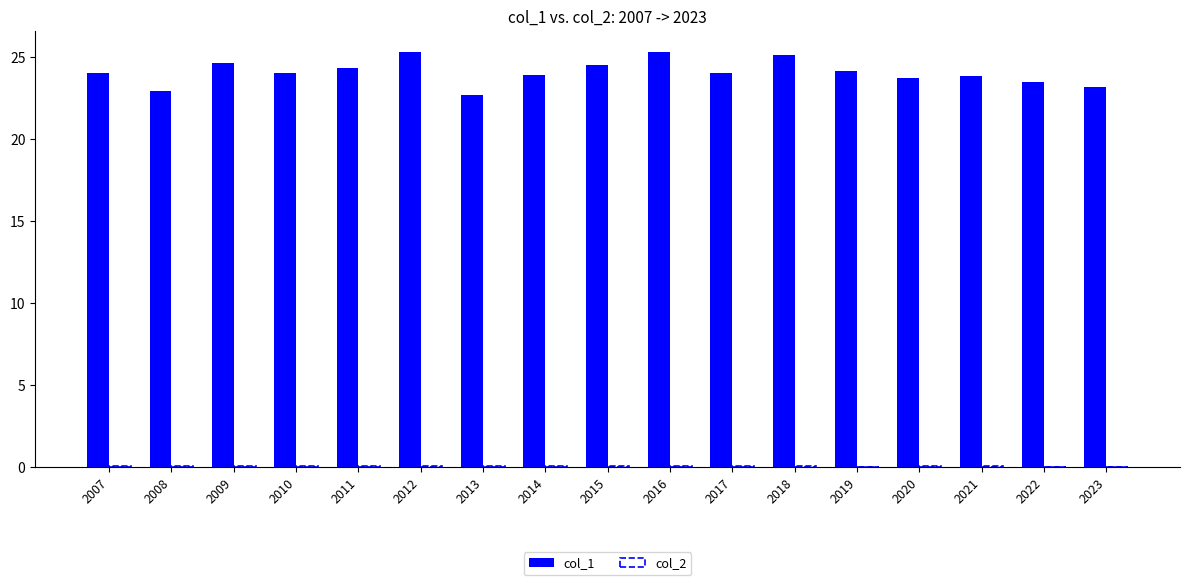

Count the number of categories in the chart.

17